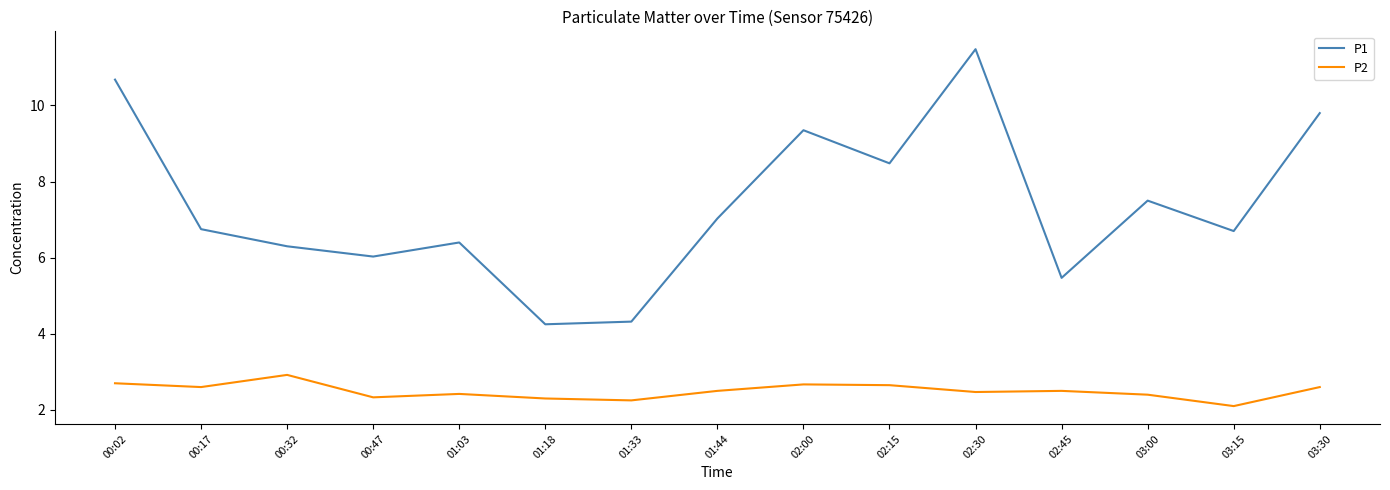

List the series in order of their overall mean, lowest first.

P2, P1